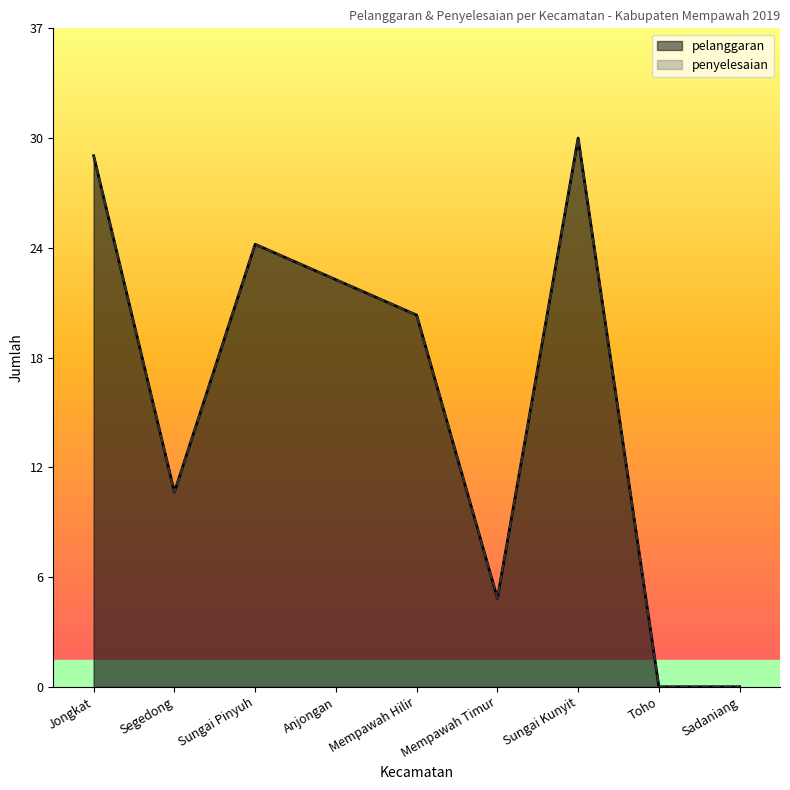

Reading right to left, list all the values displayed in this chart.

pelanggaran: 0	0	31	5	21	23	25	11	30
penyelesaian: 0	0	31	5	21	23	25	11	30